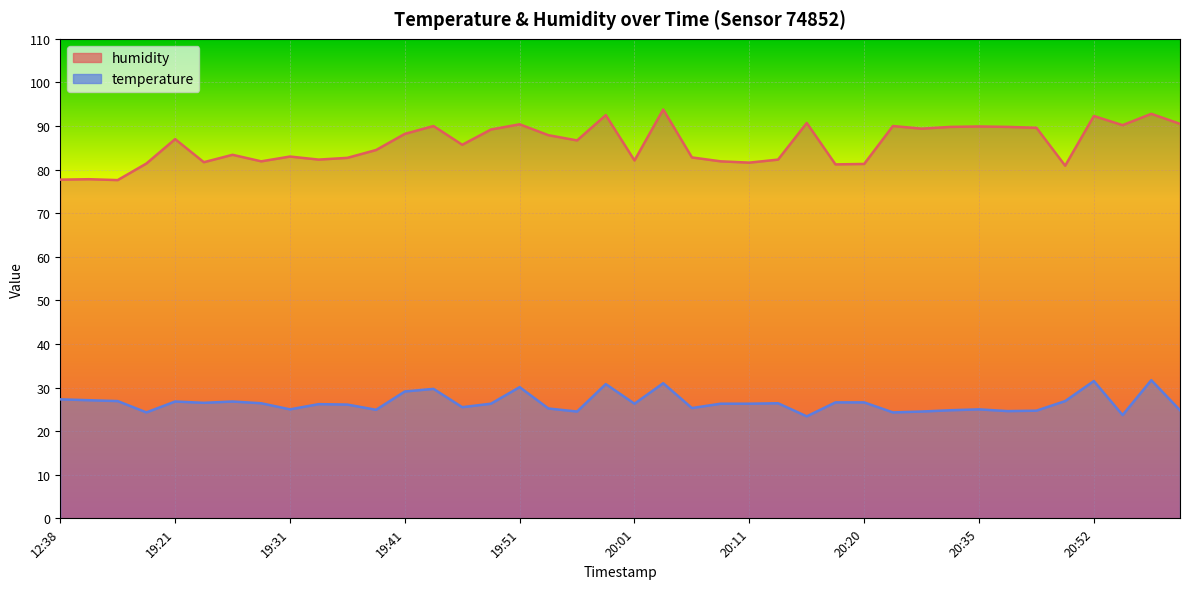

What is the spread (max minus min) of values at 19:31?

58.0